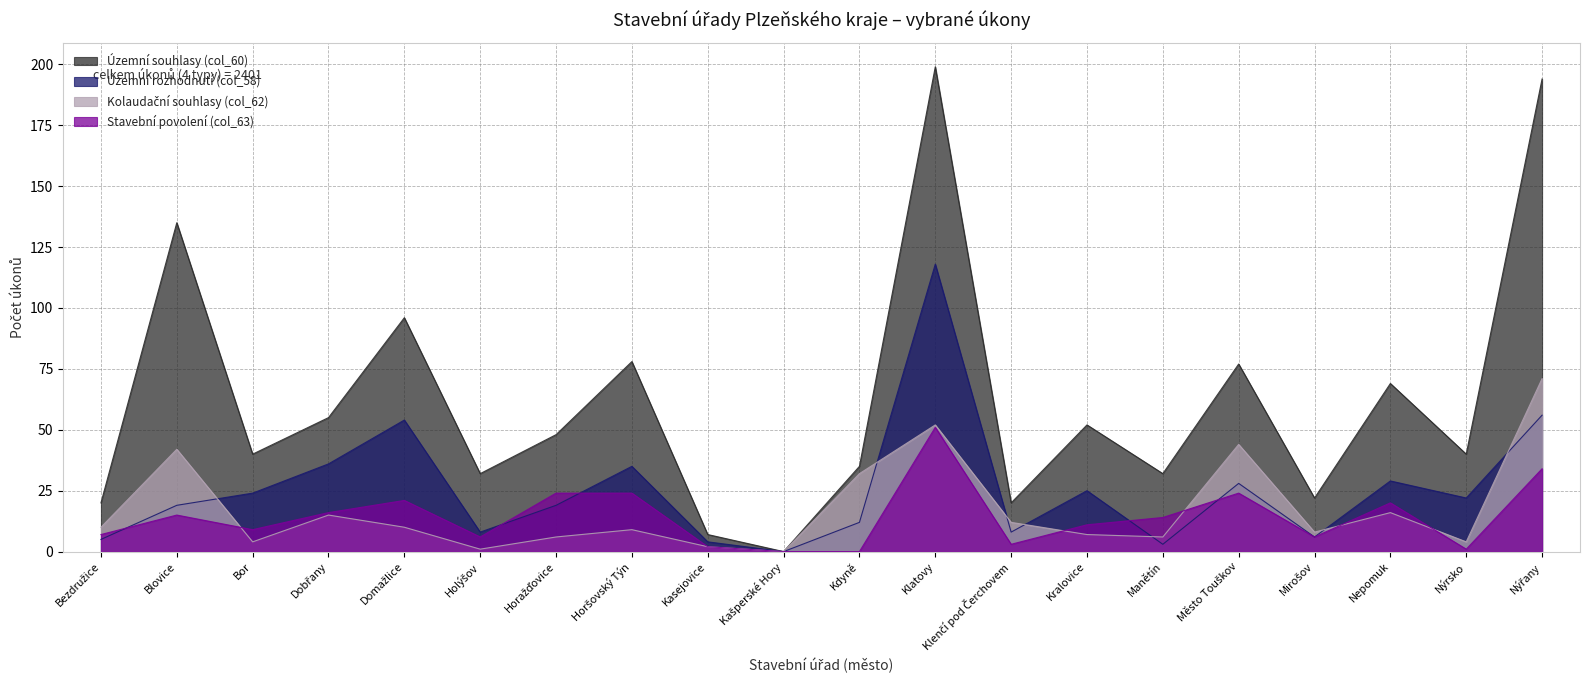

How many series are shown in this chart?

4